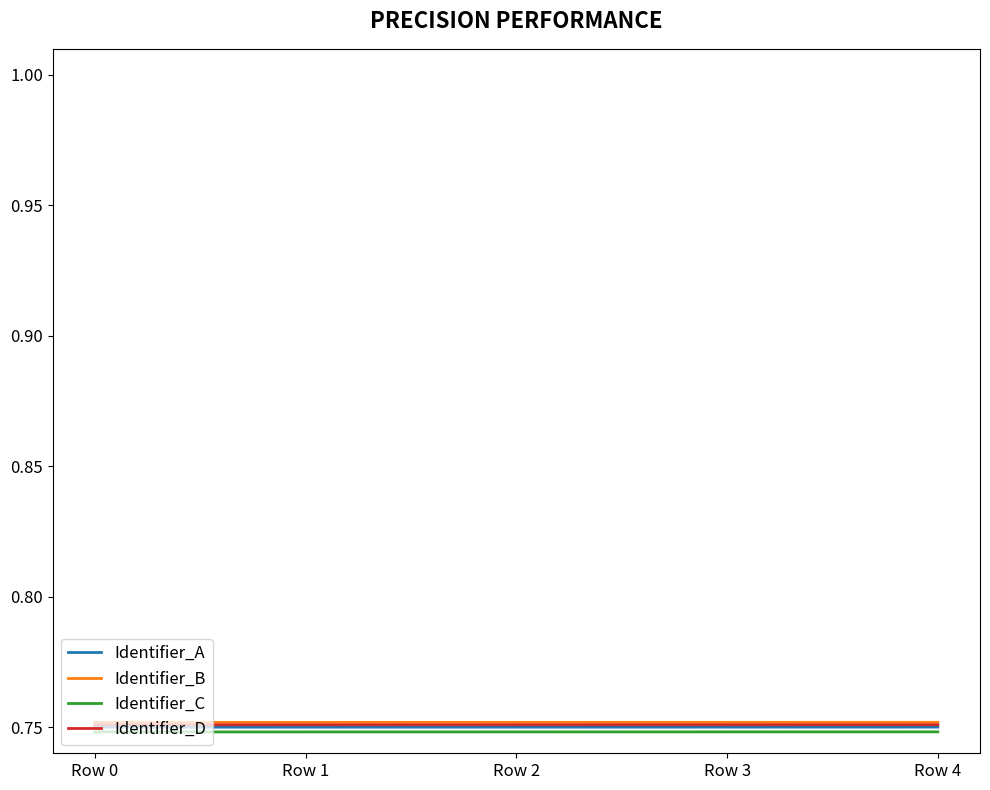

The value of Identifier_B at Row 3 is 1.1. True or false?

False